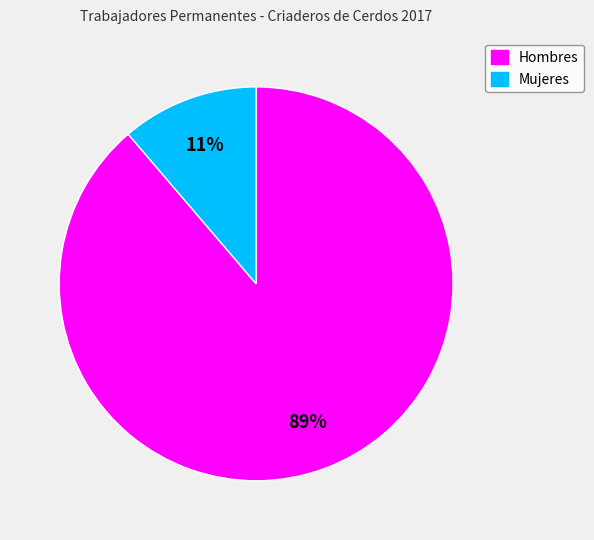

To the nearest percent, what portion does Hombres represent?

89%